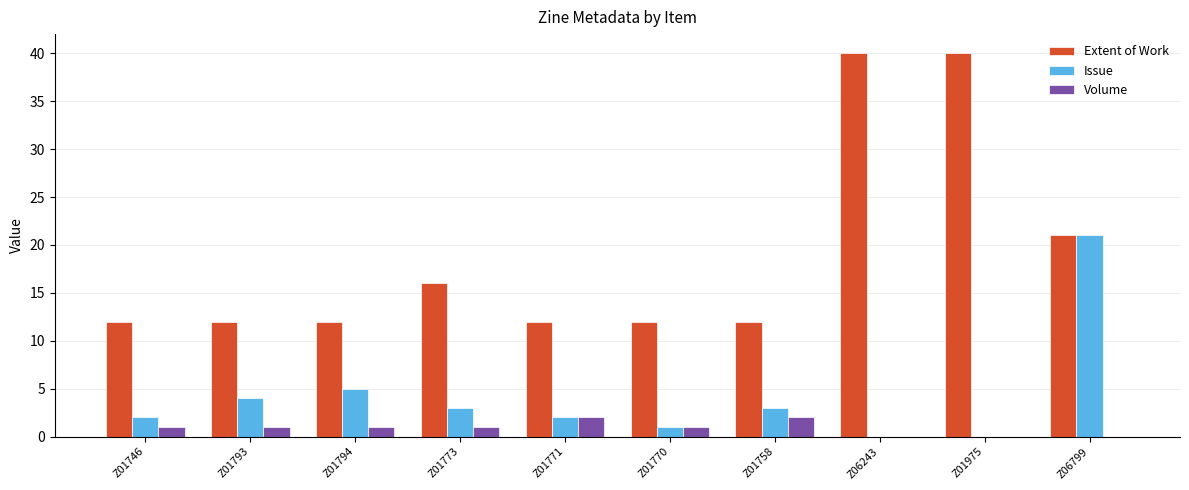

Between Z01794 and Z01770, which series saw the biggest shift?

Issue